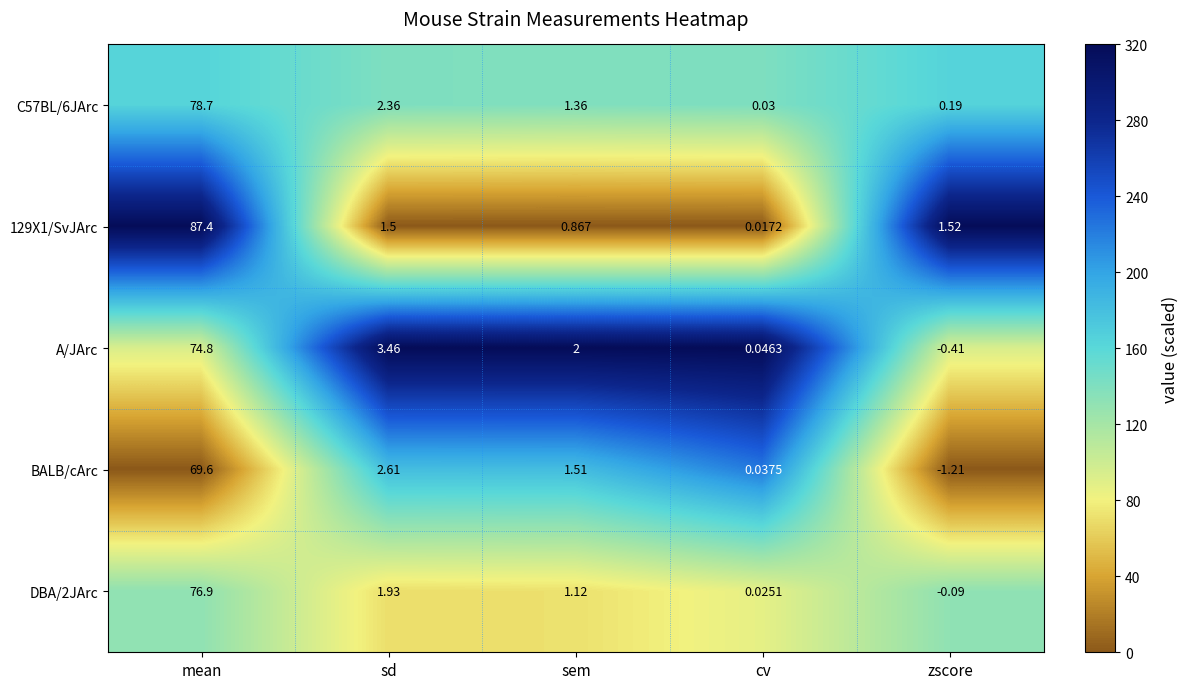

Which label corresponds to the smallest value in the chart?

zscore